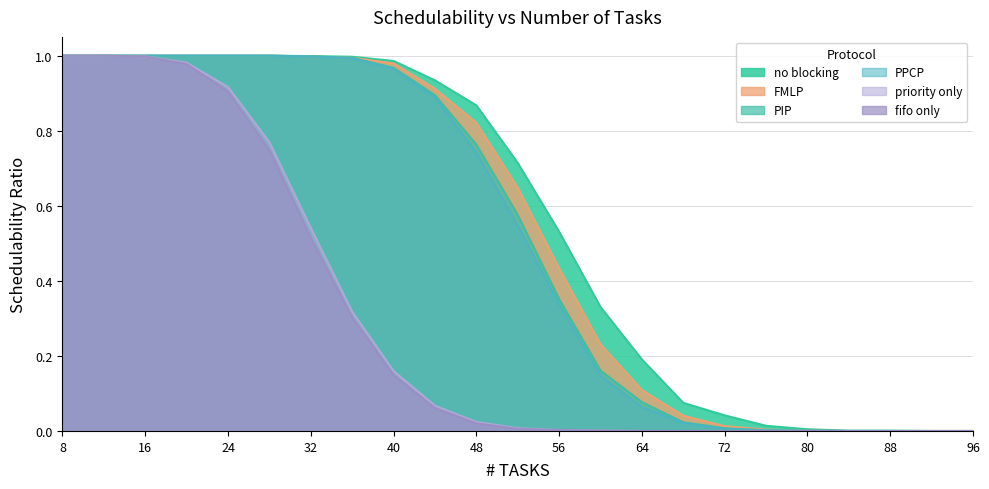

The value of PIP at 80 is 0.0. True or false?

False